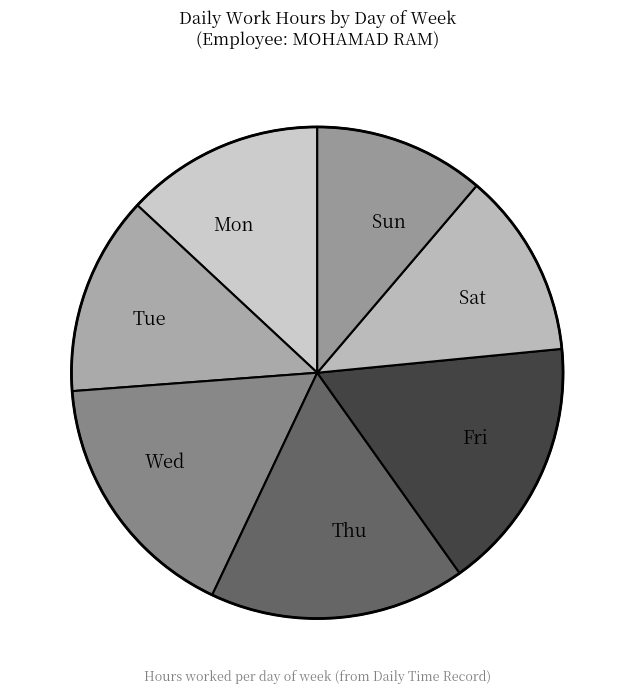

Is there any slice that represents more than half of the pie?

No